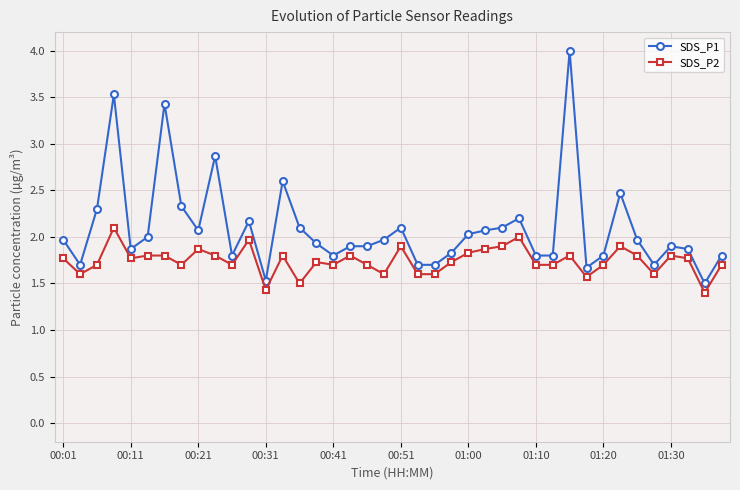

True or false: SDS_P1 and SDS_P2 intersect in this chart.

False